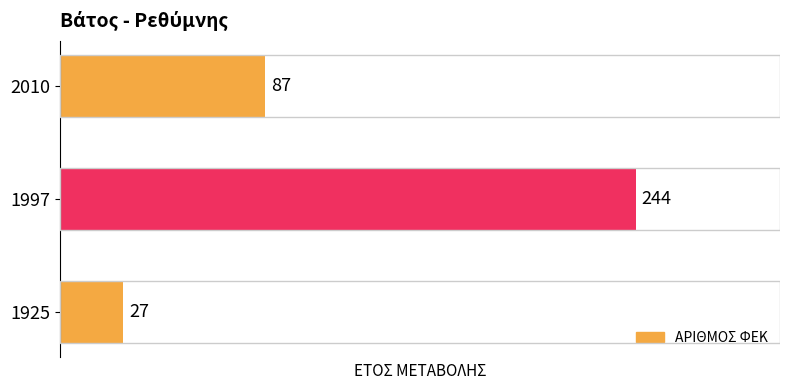

Approximately how many times larger is the value at 2010 compared to 1997?

0.4